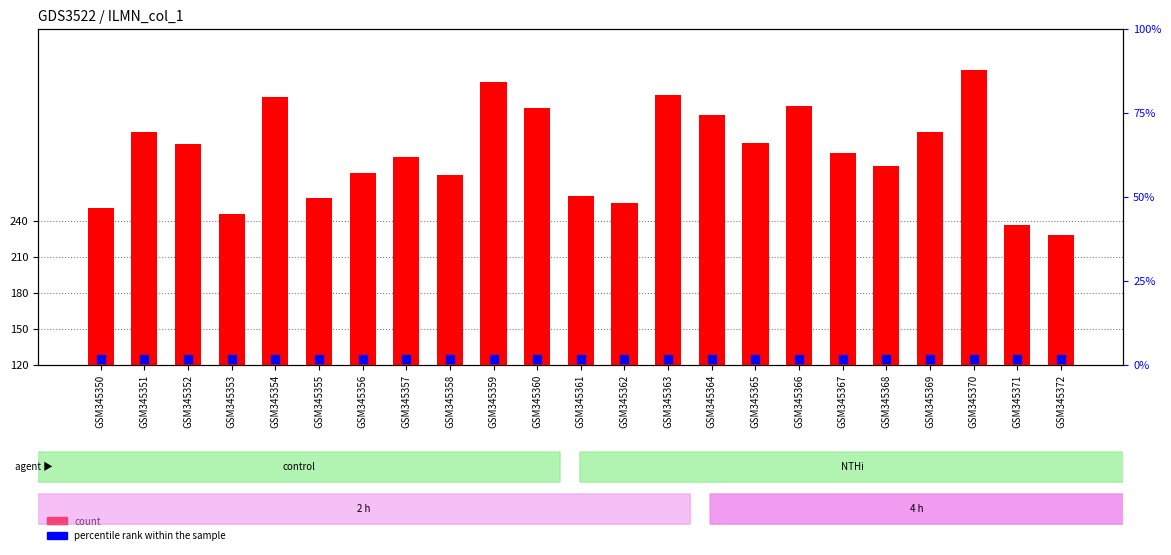

What is the total value across all series at GSM345370?

371